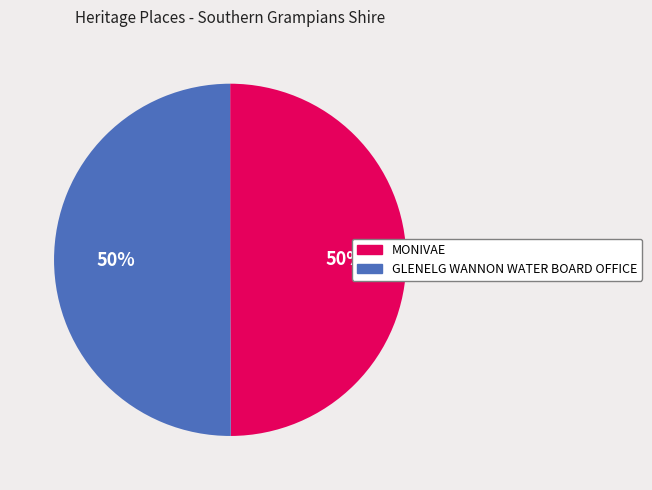

To the nearest percent, what percentage of the pie is GLENELG WANNON WATER BOARD OFFICE?

50%